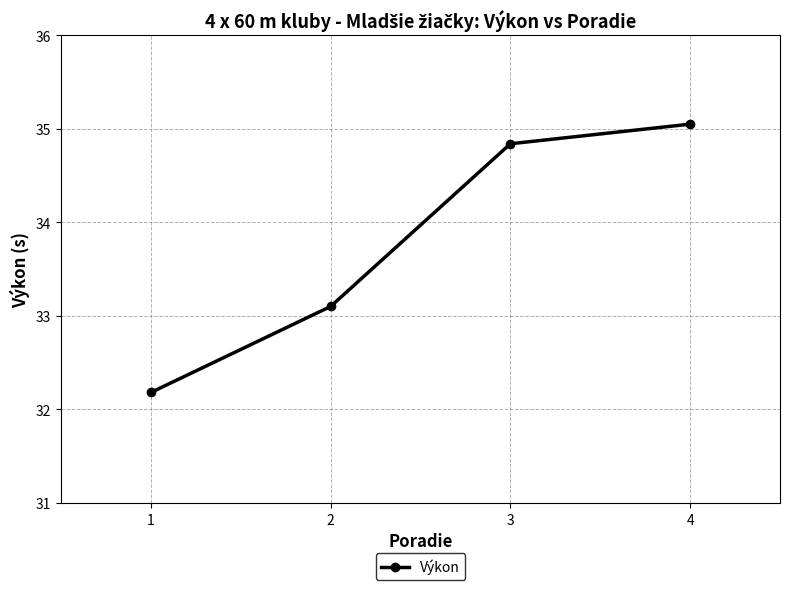

Rank the categories by value from highest to lowest.

4, 3, 2, 1